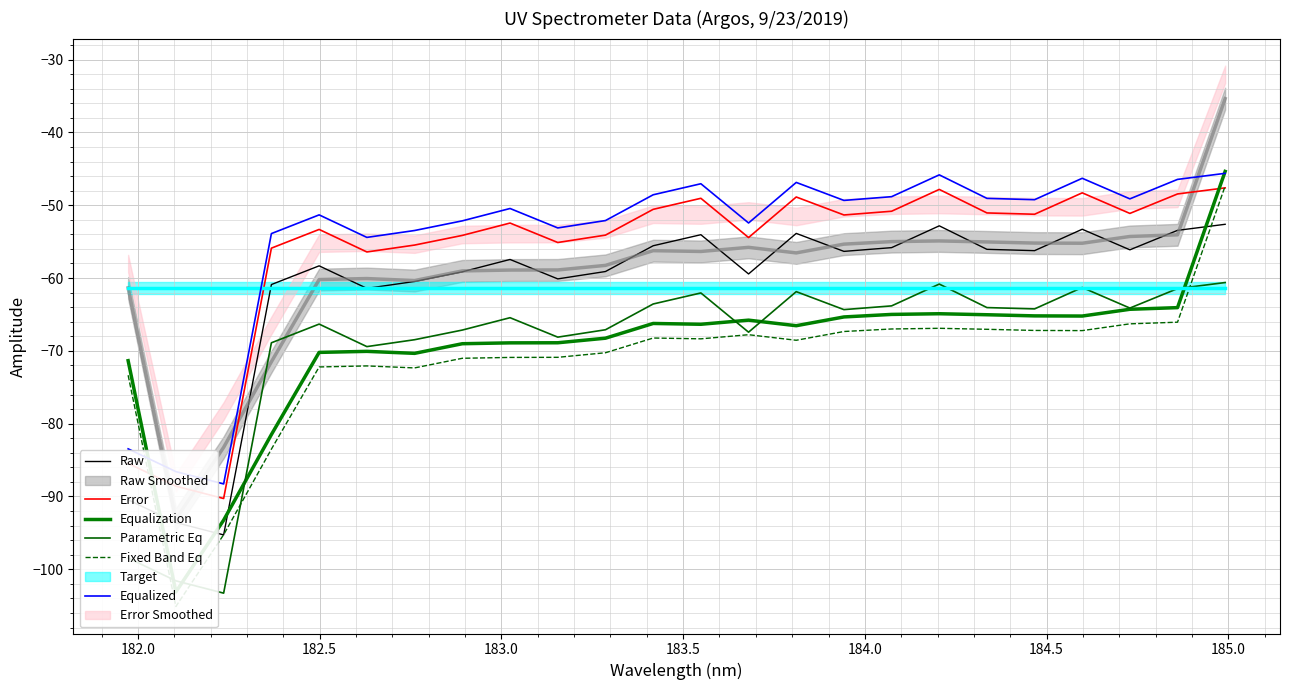

What is the highest value of the Parametric Eq series?

-60.6